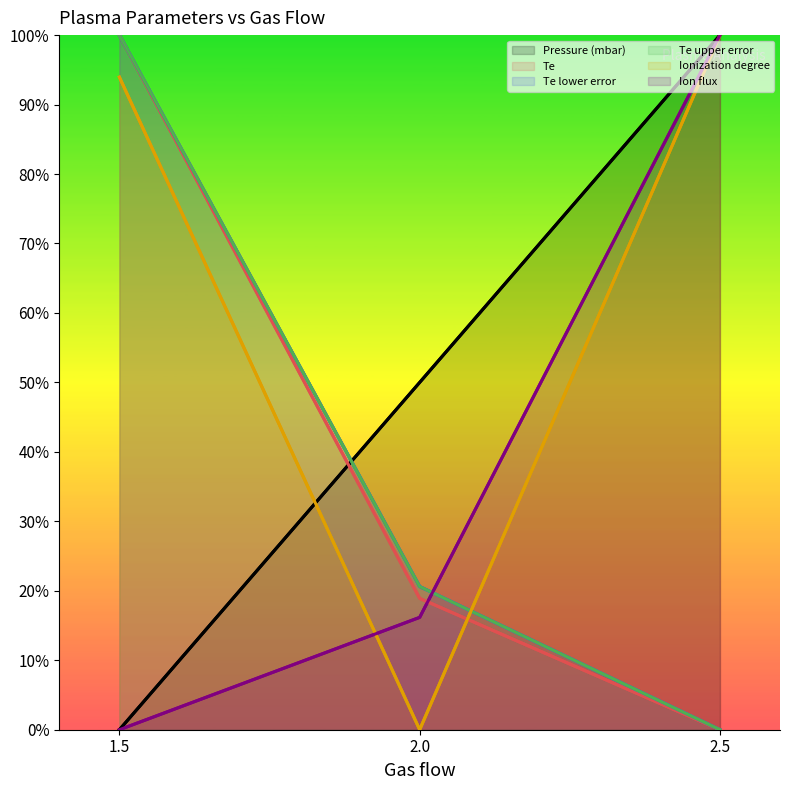

What is the label of the 2nd point from the left?

2.0